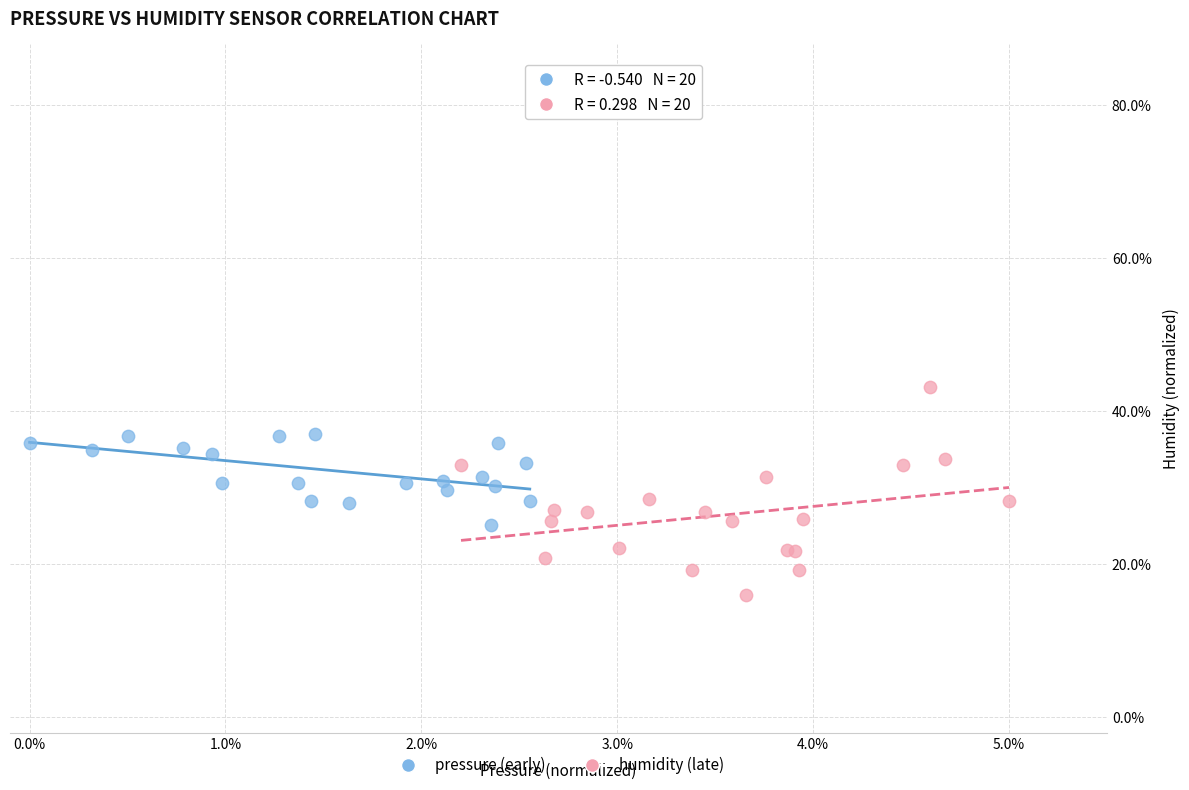

Which series reaches the minimum Y coordinate?

humidity (late)